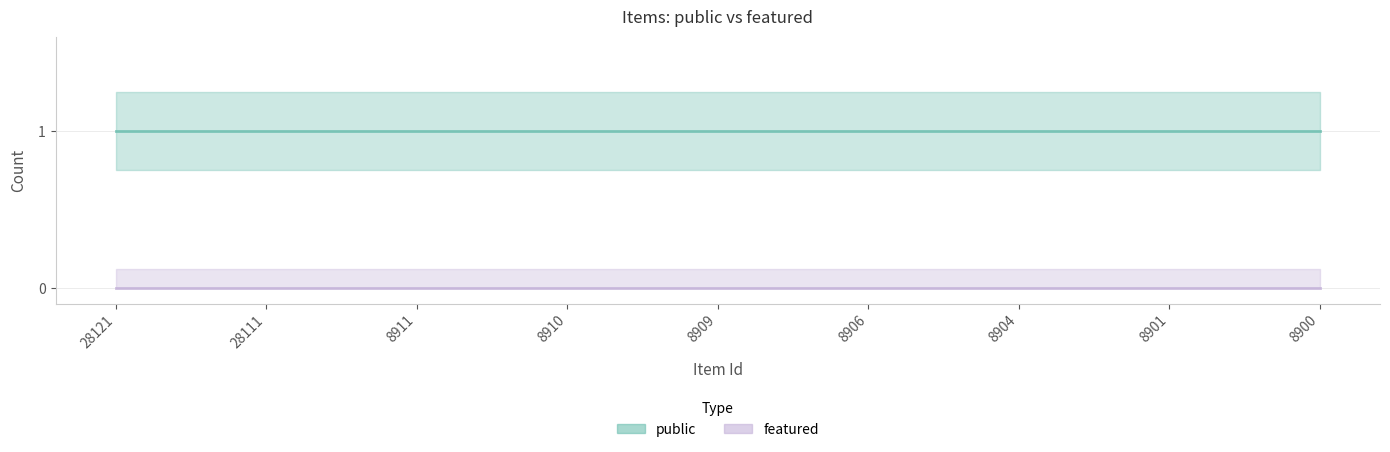

What are all the series names shown in the legend?

public, featured